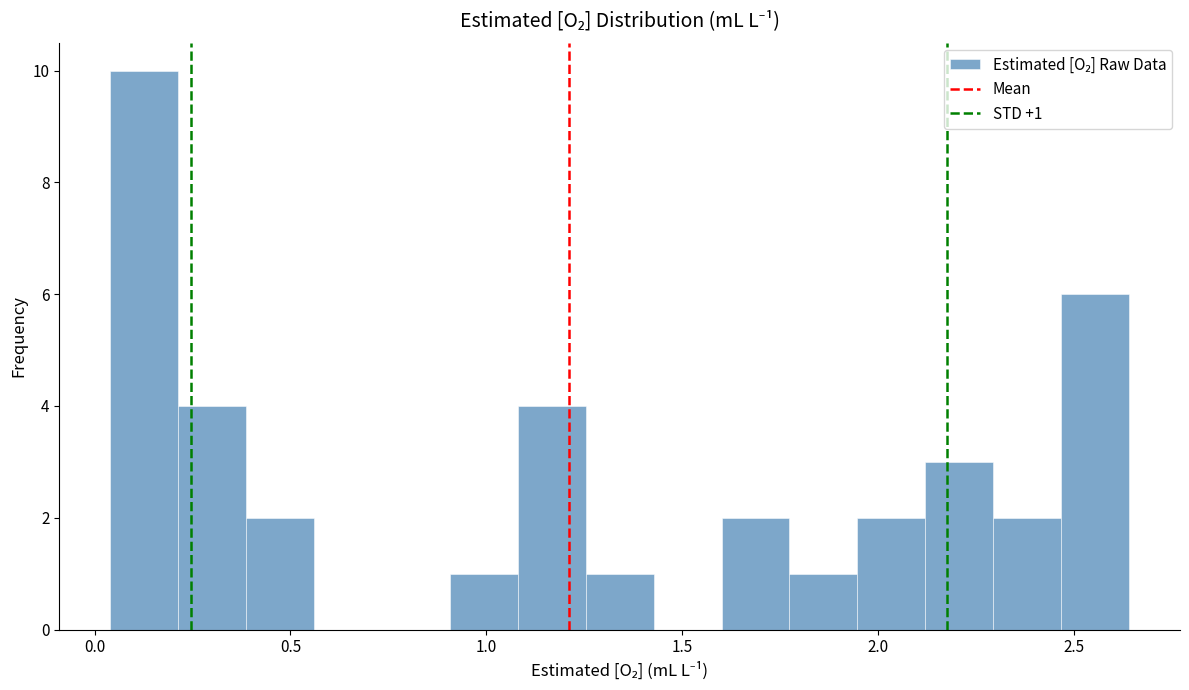

Around what value on the x-axis is the tallest bar? Give the approximate position of its centre, as read against the axis.

0.15